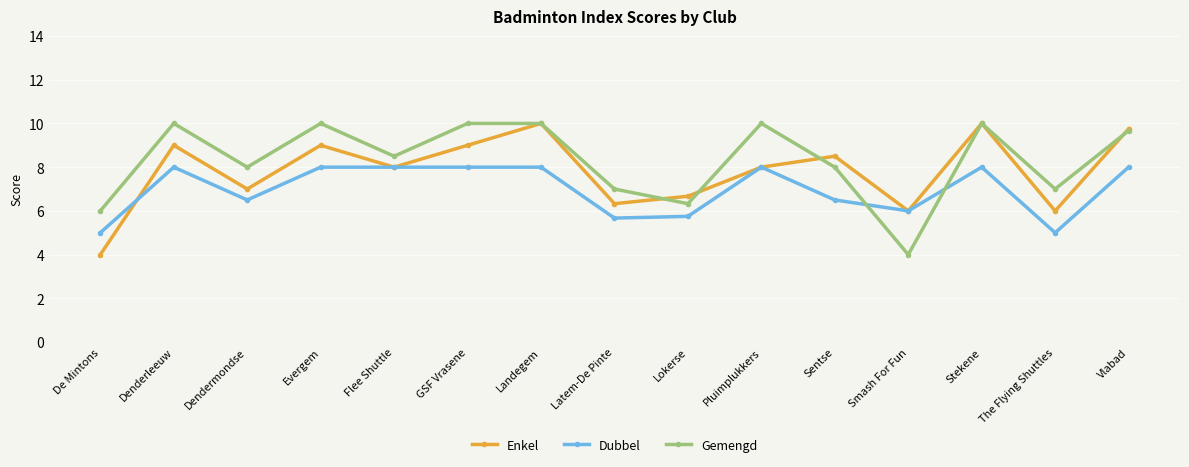

Does the chart have visible grid lines?

Yes